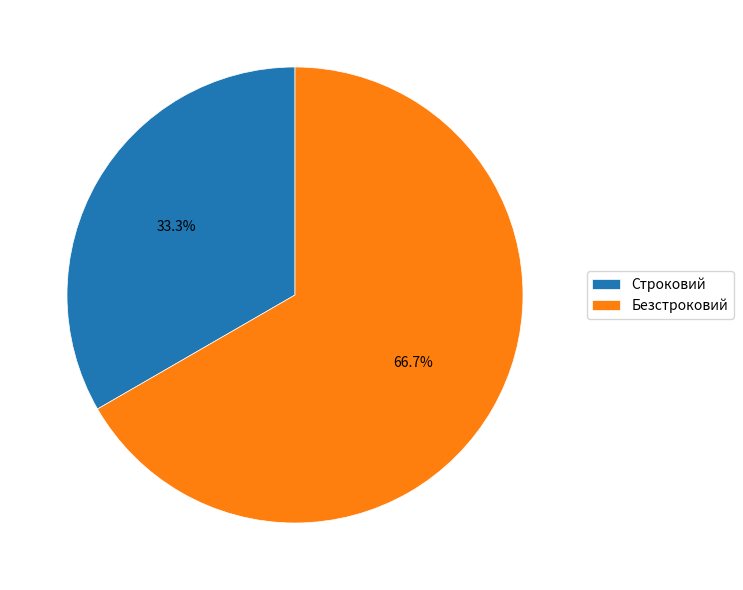

What percentage do Безстроковий and Строковий together represent?

100.0%